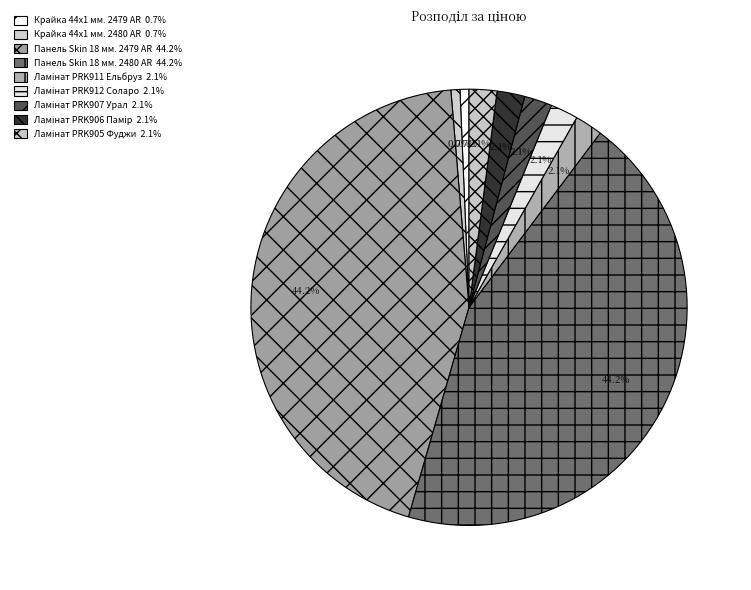

Between Ламінат PRK907 Урал and Ламінат PRK906 Памір, which is larger?

Ламінат PRK907 Урал